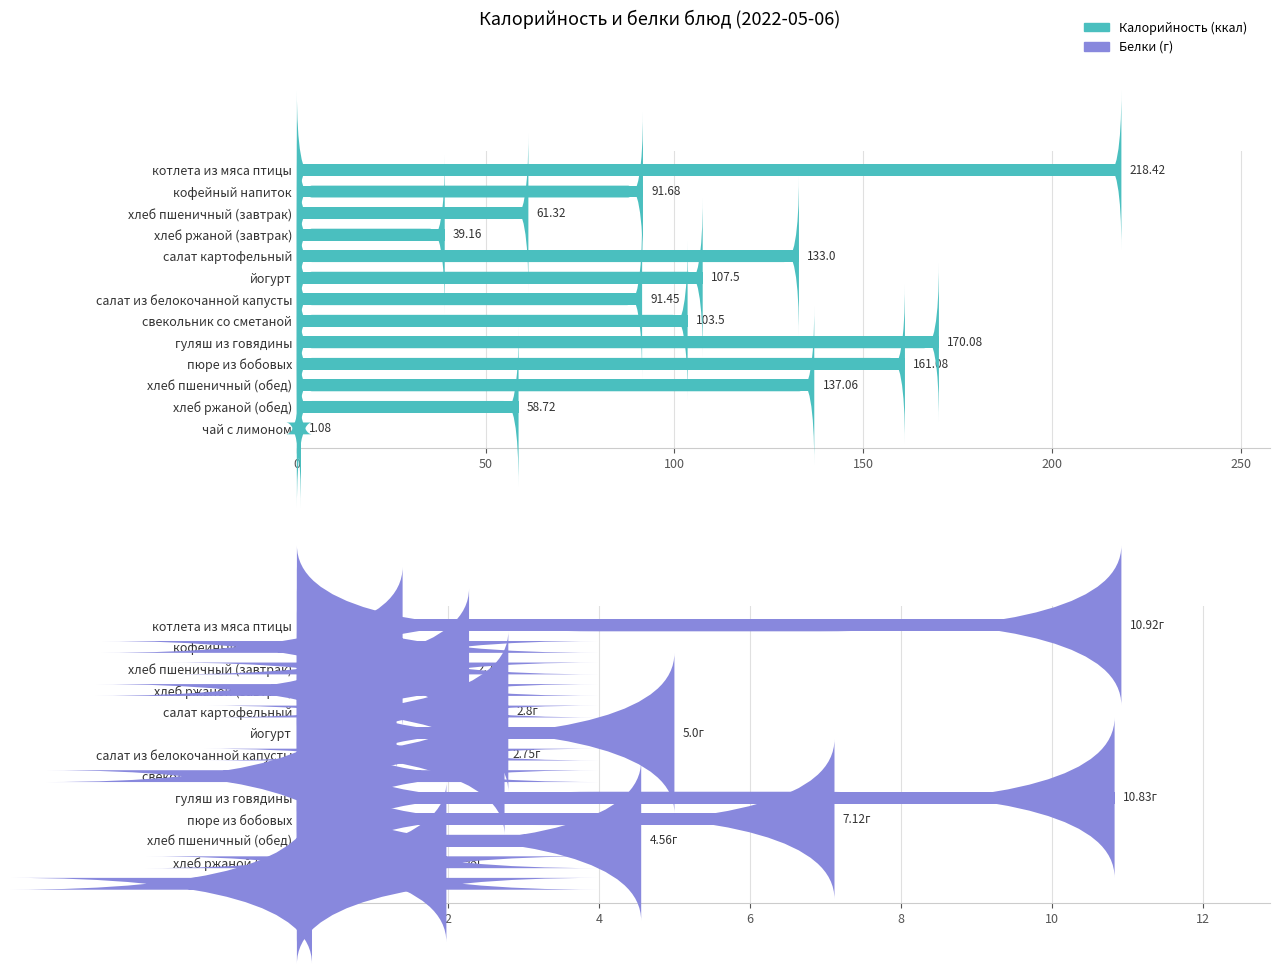

What is the difference between the second highest and second lowest values in the Калорийность series?

130.9